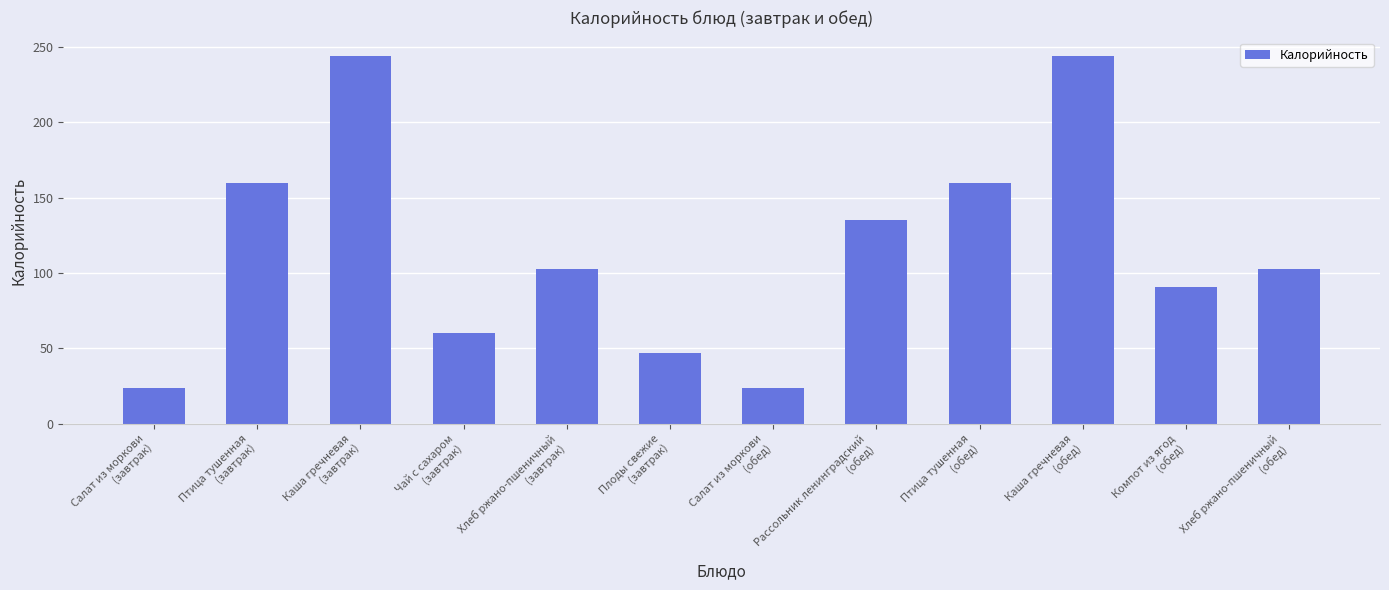

What is the sum of the values at Хлеб ржано-пшеничный
(завтрак) and Салат из моркови
(завтрак)?

127